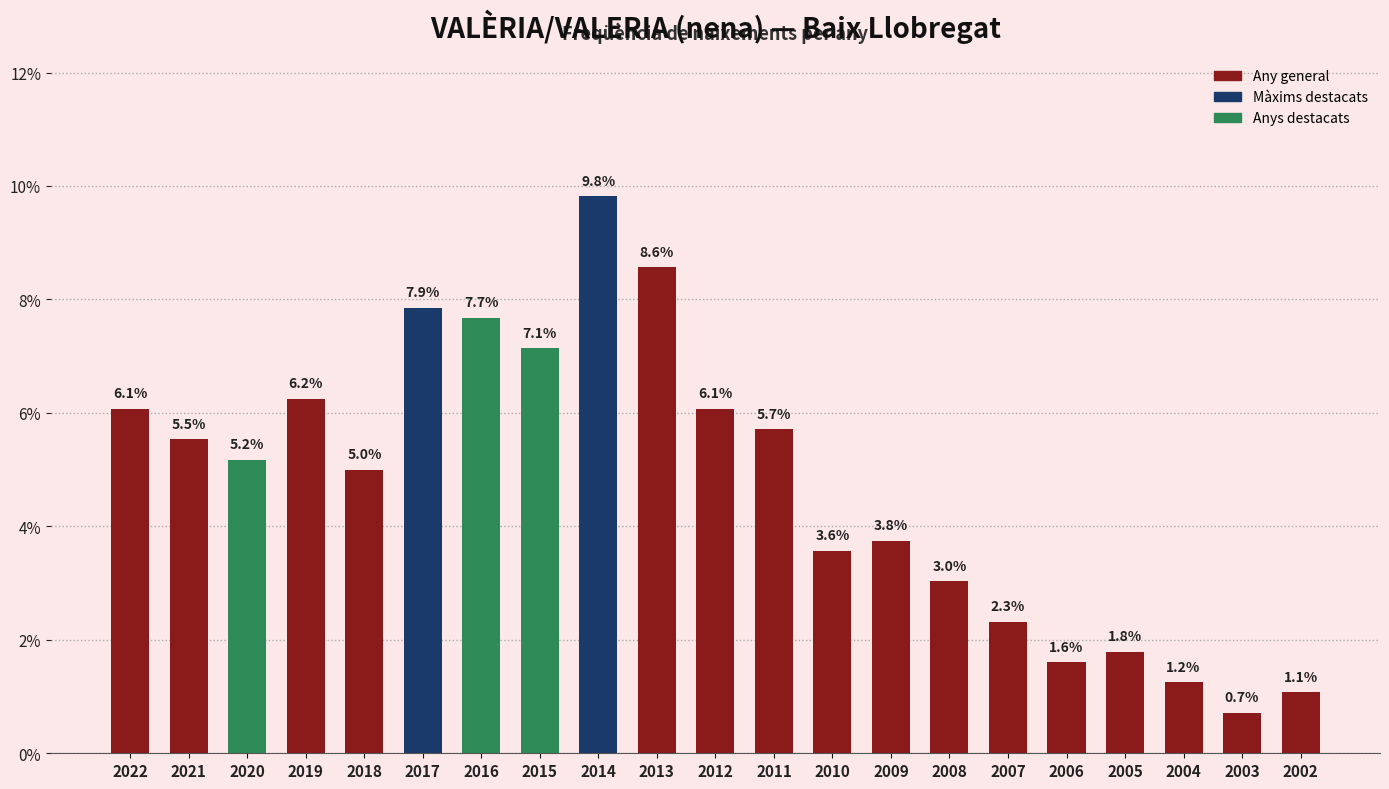

The chart shows a value of 5.0 at 2018. True or false?

True